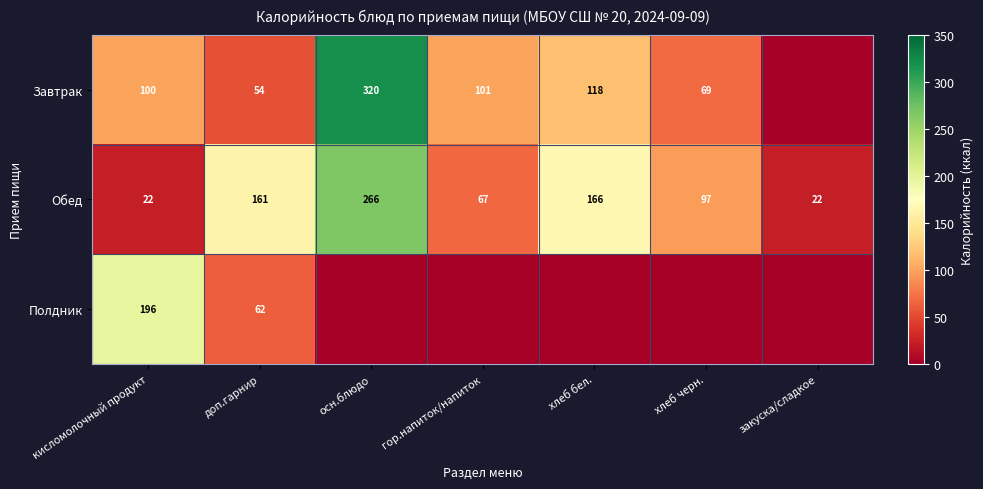

What is the average value of the Обед series?

114